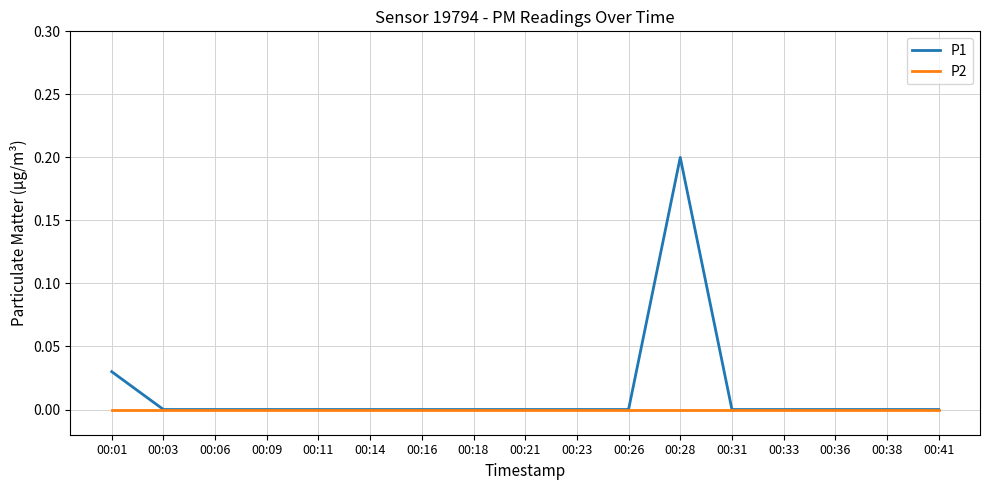

Count the P1 values in the range 0 to 1.

17